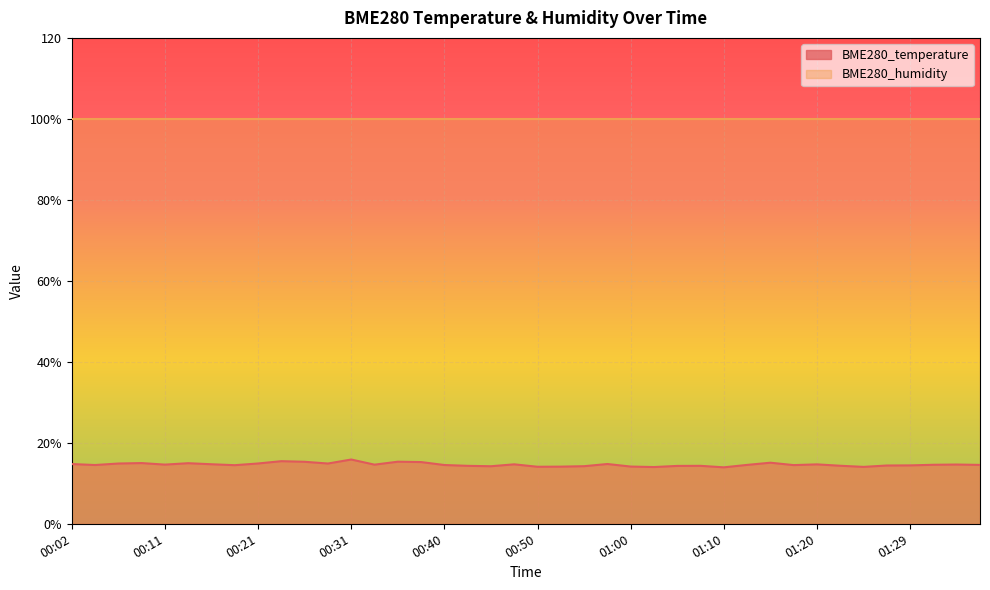

Rank the categories by value from highest to lowest.

00:31, 00:23, 00:36, 00:26, 00:38, 01:15, 00:09, 00:14, 00:21, 00:06, 00:28, 00:58, 00:02, 00:16, 00:48, 01:20, 01:34, 00:11, 00:33, 01:32, 01:12, 01:37, 00:04, 00:40, 01:17, 00:19, 01:29, 01:27, 01:22, 00:43, 01:07, 01:05, 00:55, 00:45, 01:00, 00:52, 00:50, 01:24, 01:02, 01:10